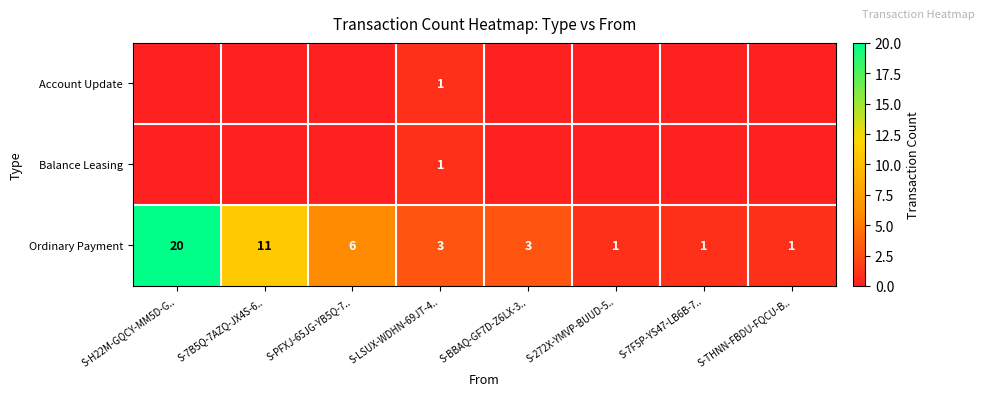

The Ordinary Payment series shows 3 at S-LSUX-WDHN-69JT-4... True or false?

True